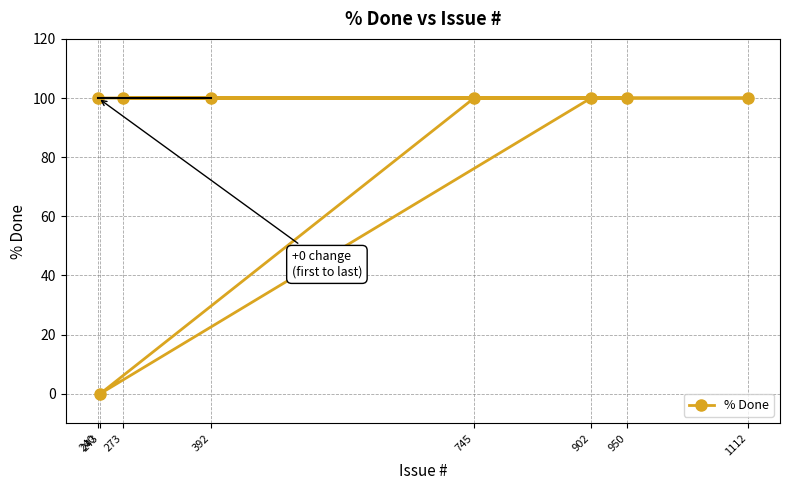

At which category does the data reach its first local valley?

243